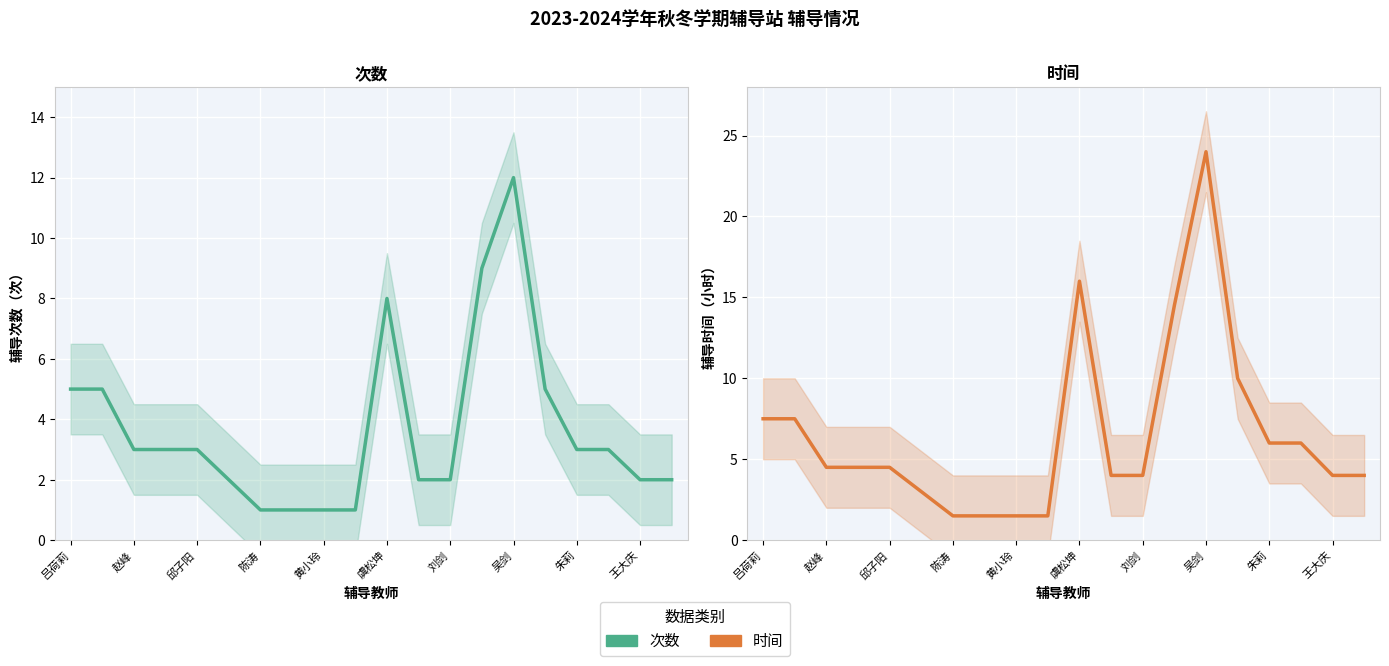

What are all the series names shown in the legend?

次数, 时间